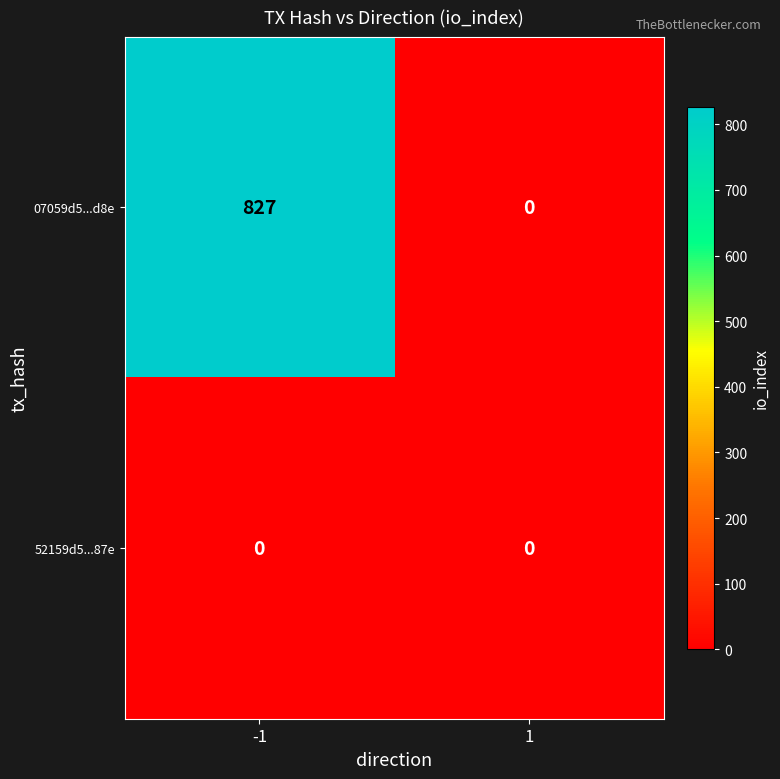

Reading right to left, transcribe all the data shown in this chart.

07059d5...d8e: 1=0	-1=827
52159d5...87e: 1=0	-1=0